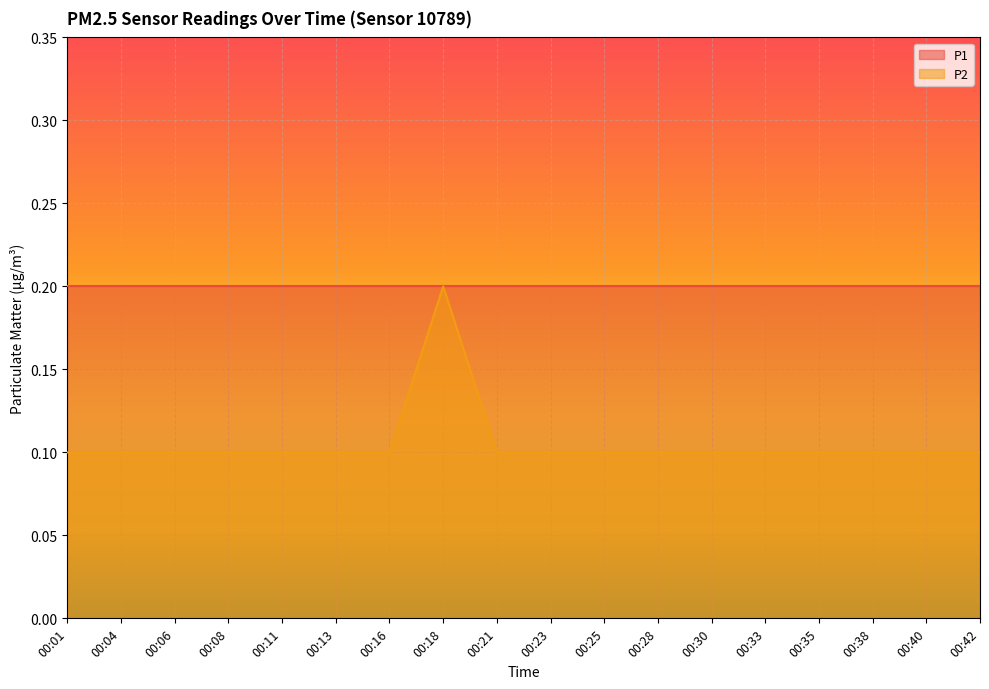

What is the difference between the maximum and minimum values?

0.1